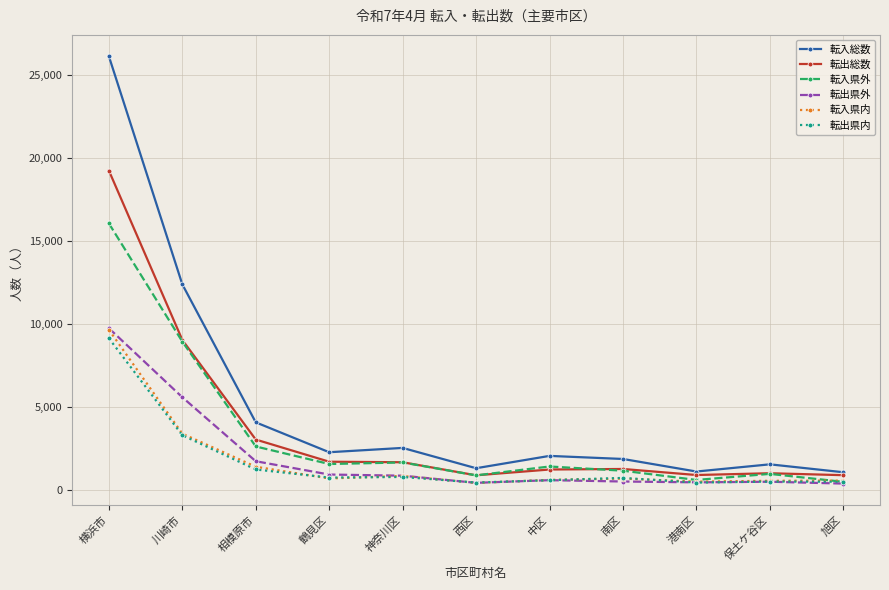

What is the total value across all series at 中区?

6411